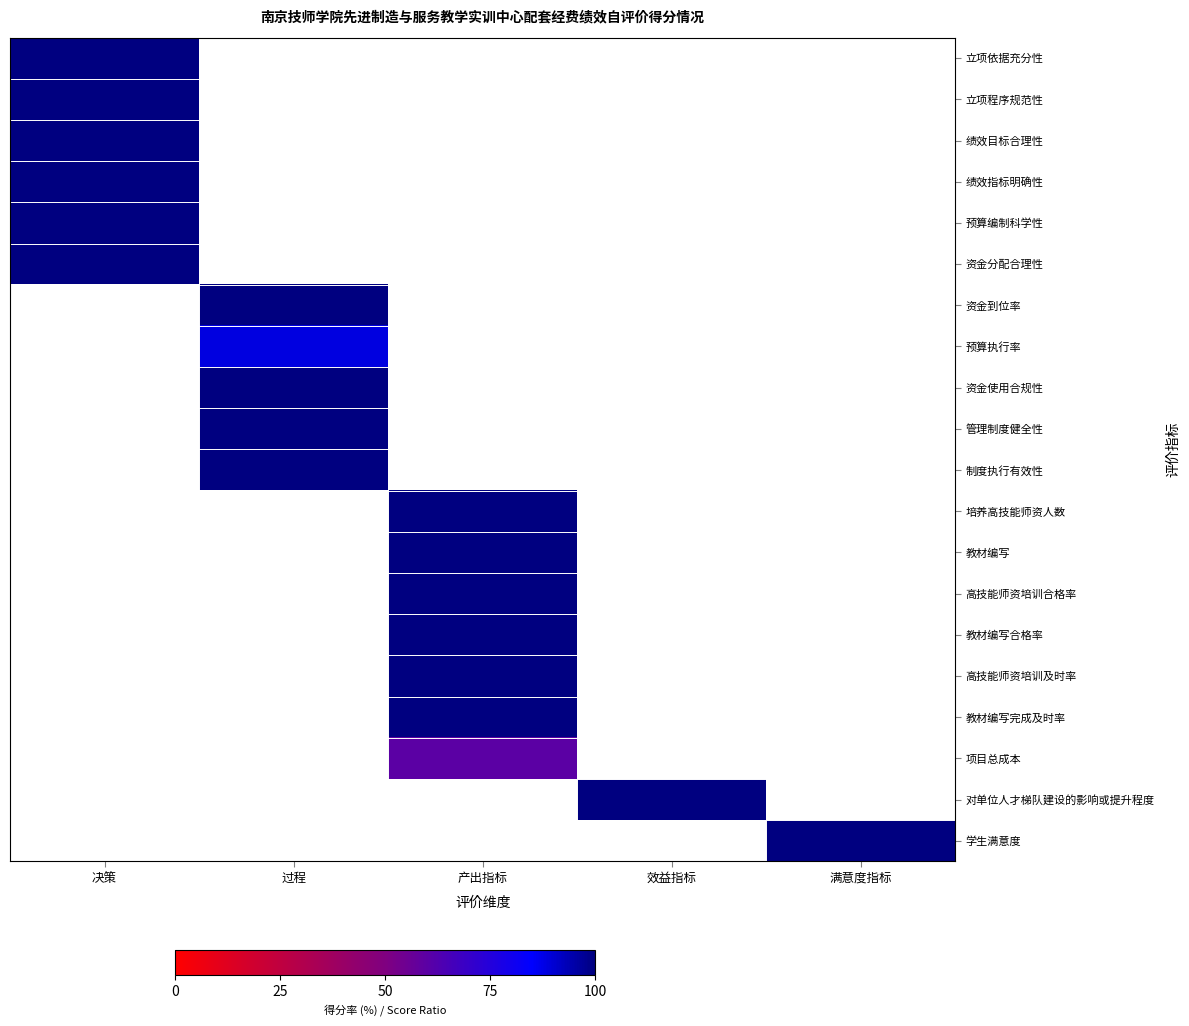

What is the highest value of the 绩效指标明确性 series?

100.0